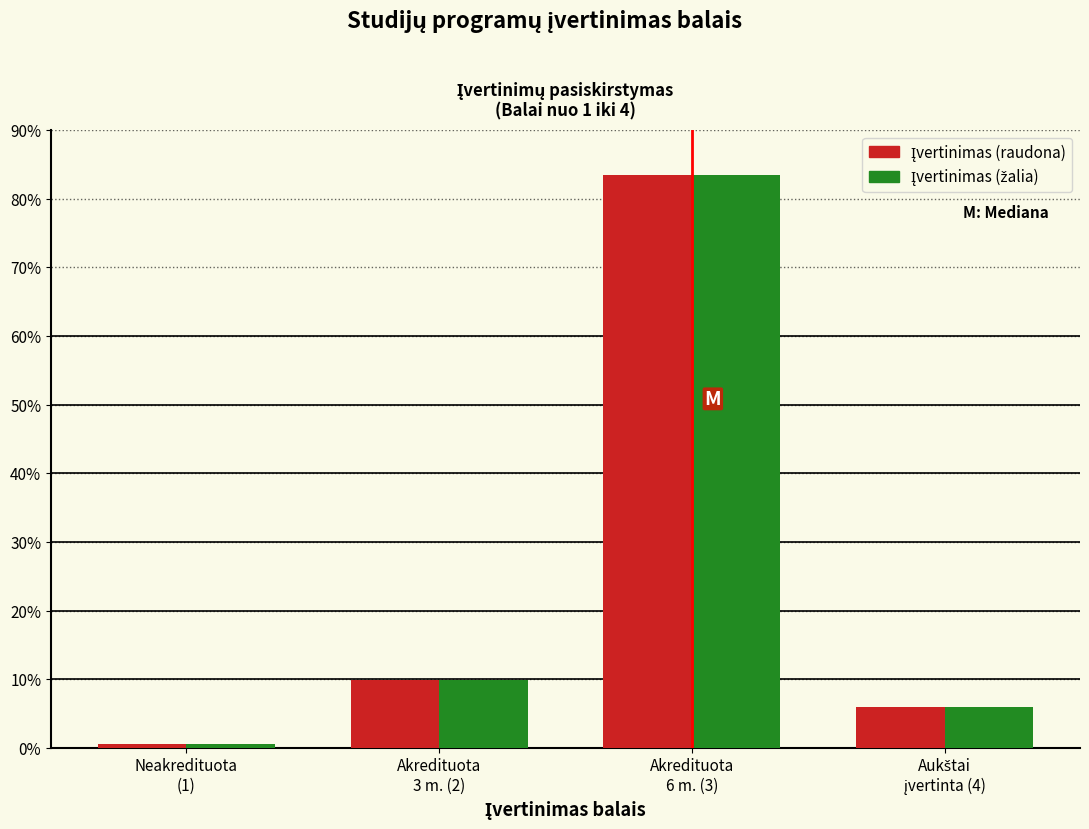

Are the bars grouped side by side (vs. stacked)?

Yes